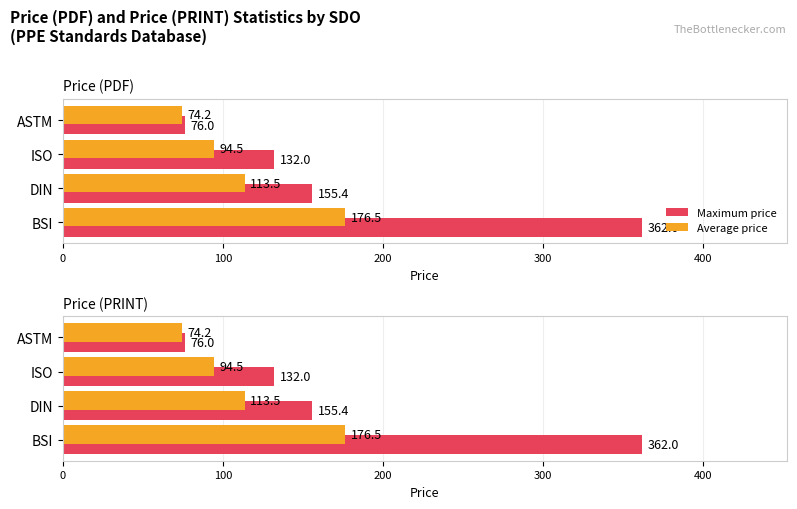

How many data points in Maximum price are less than 155?

2